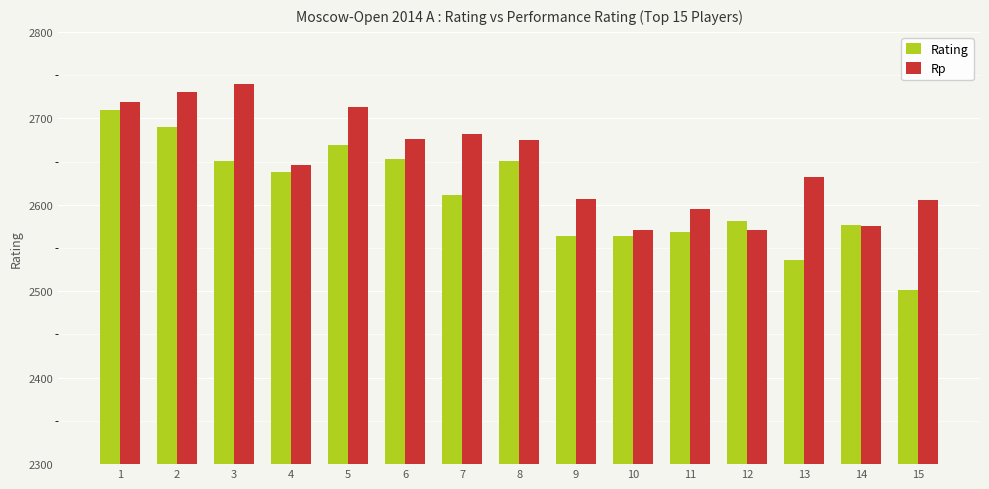

The value of Rating at 14 is 2577. True or false?

True